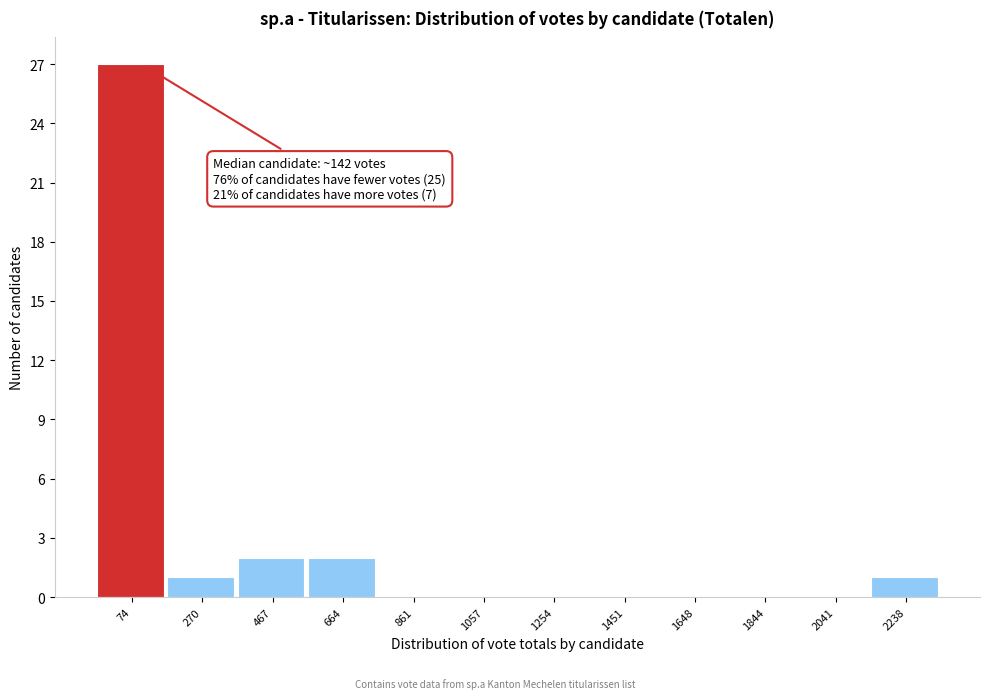

Reading left to right, what are all the values shown in this chart?

74=27	270=1	467=2	664=2	861=0	1057=0	1254=0	1451=0	1648=0	1844=0	2041=0	2238=1